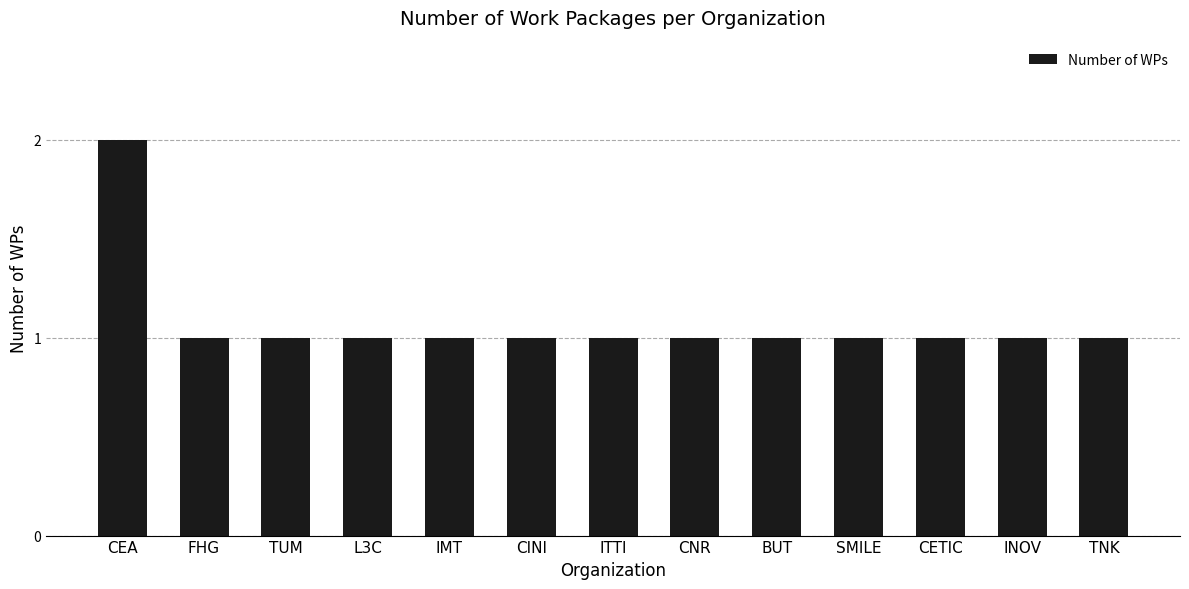

What is the label of the 13th bar from the left?

TNK